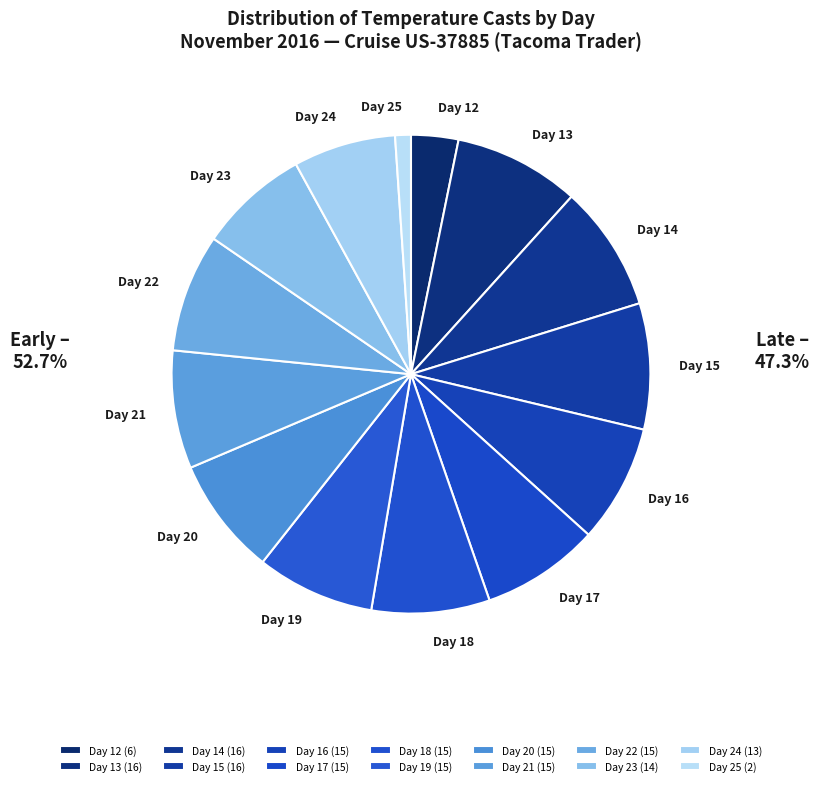

Which slice is the smallest?

25